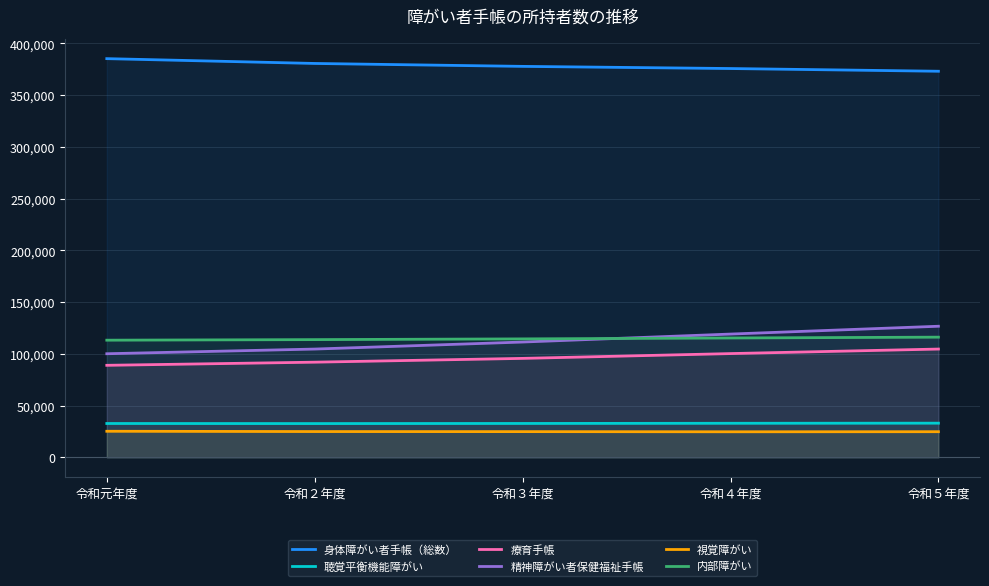

What is the label of the 3rd point from the right?

令和３年度